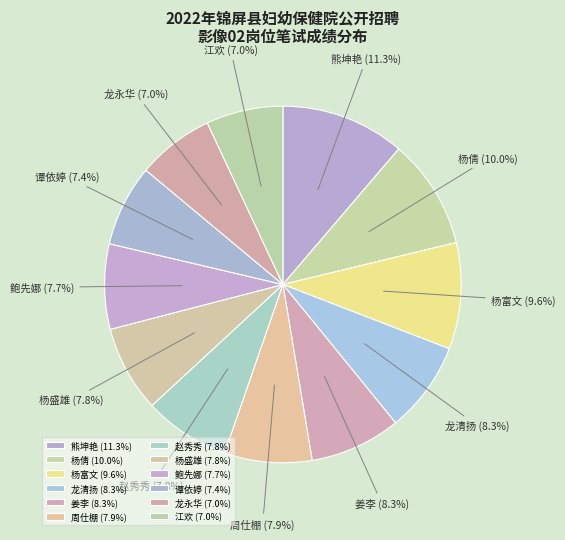

To the nearest percent, what is the difference between the largest and smallest slice percentages?

4%